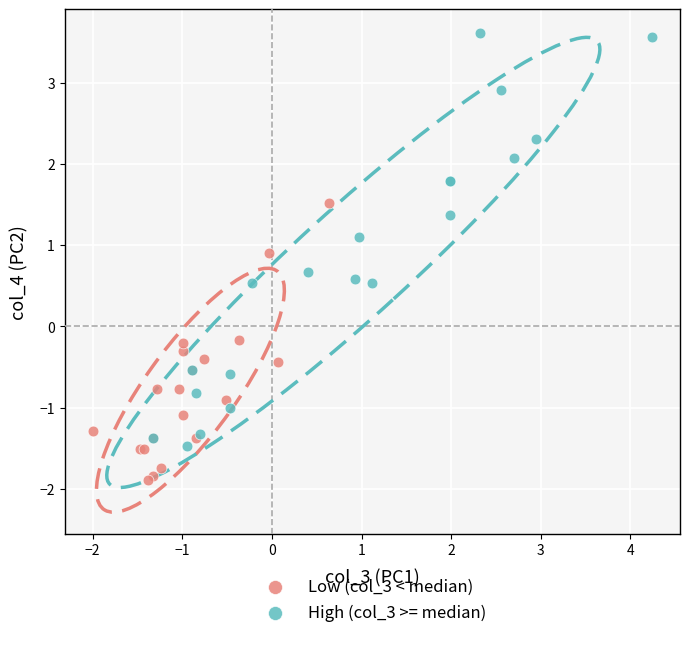

Which series contains the lowest Y value?

Low (col_3 < median)